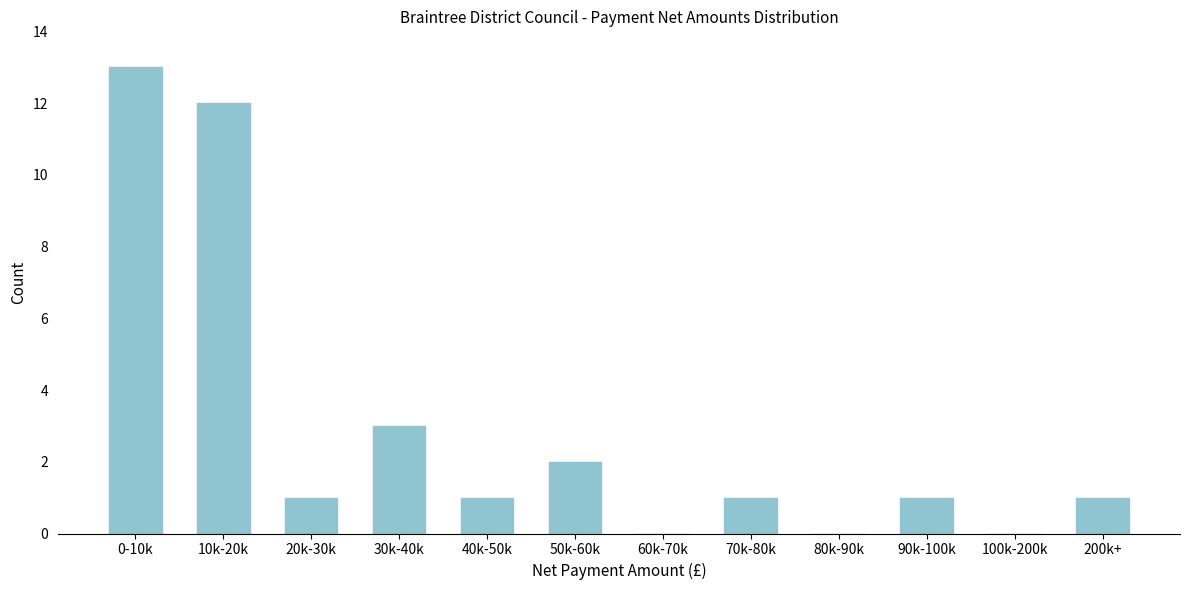

Reading left to right, transcribe all the data shown in this chart.

0-10k=13	10k-20k=12	20k-30k=1	30k-40k=3	40k-50k=1	50k-60k=2	60k-70k=0	70k-80k=1	80k-90k=0	90k-100k=1	100k-200k=0	200k+=1